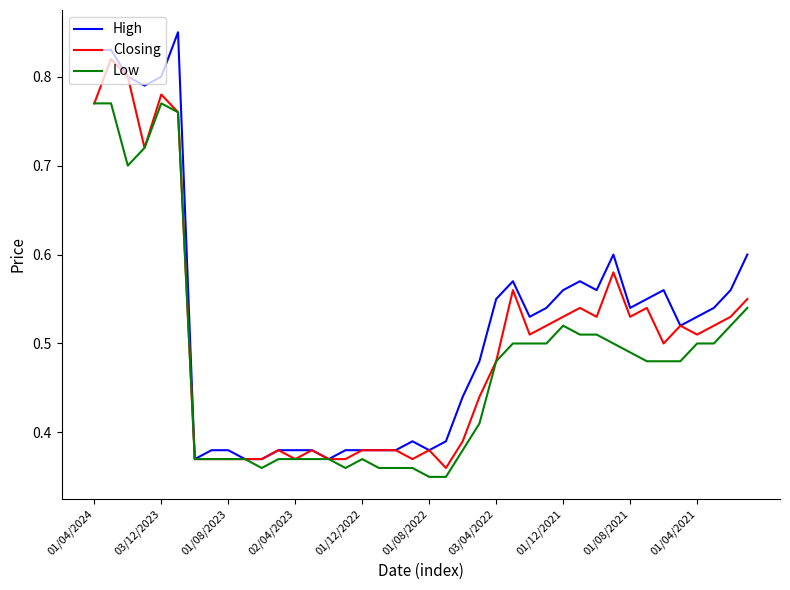

List the series in order of their peak value, highest first.

High, Closing, Low